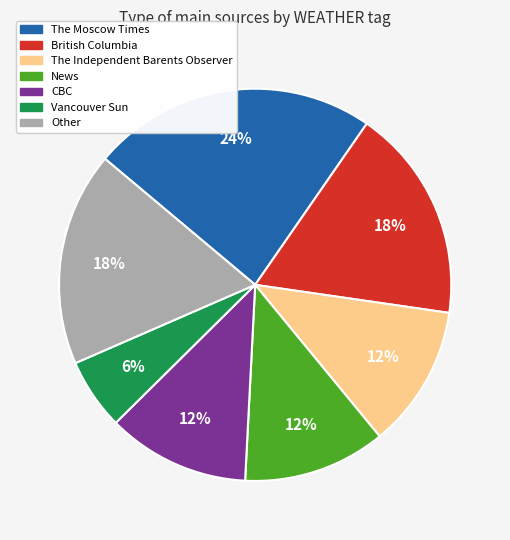

To the nearest percent, what is the difference between the largest and smallest slice percentages?

18%